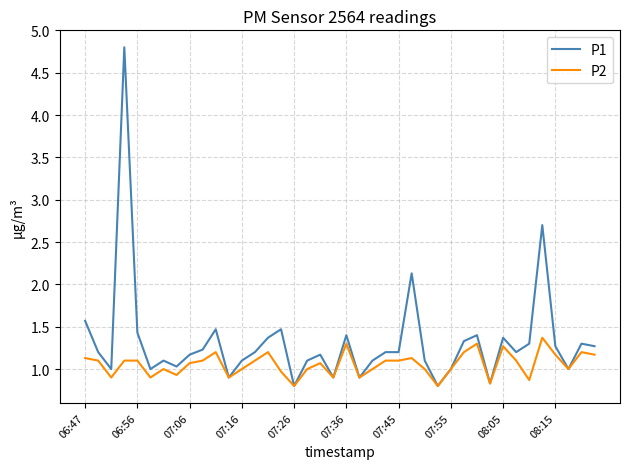

Rank the series by their maximum value, from highest to lowest.

P1, P2